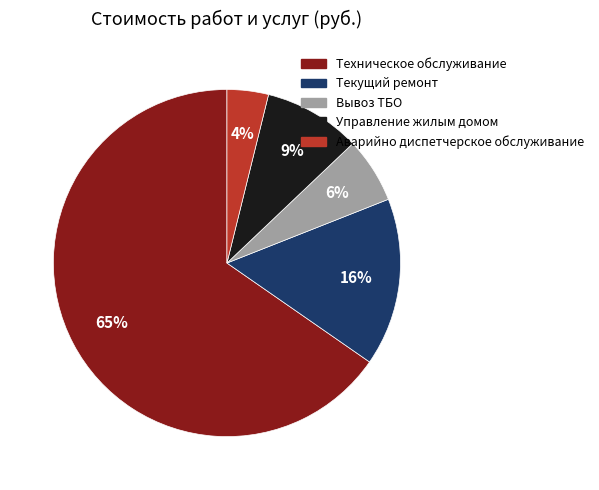

To the nearest percent, what is the average slice percentage?

20%